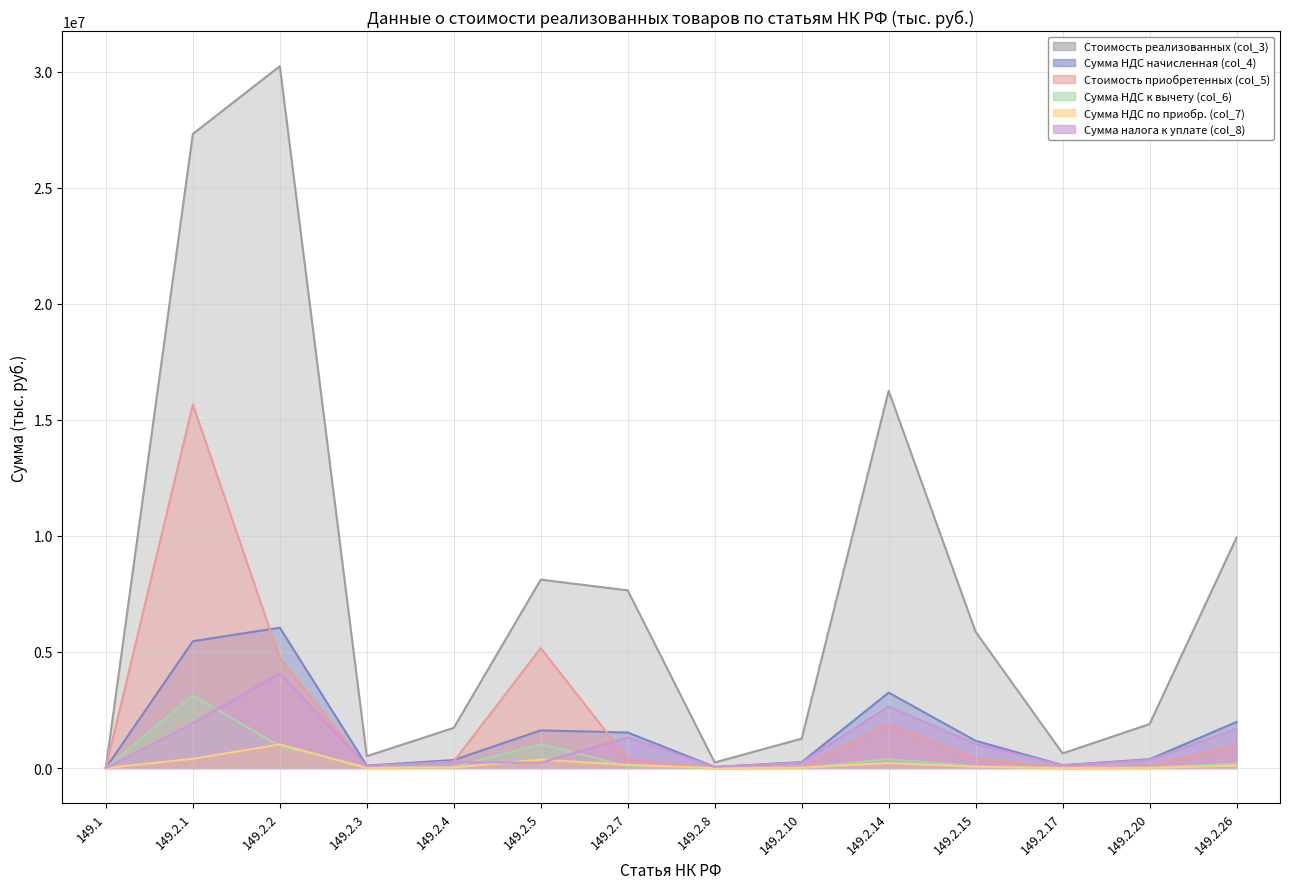

Which series has the largest total across all categories?

Стоимость реализованных (col_3)